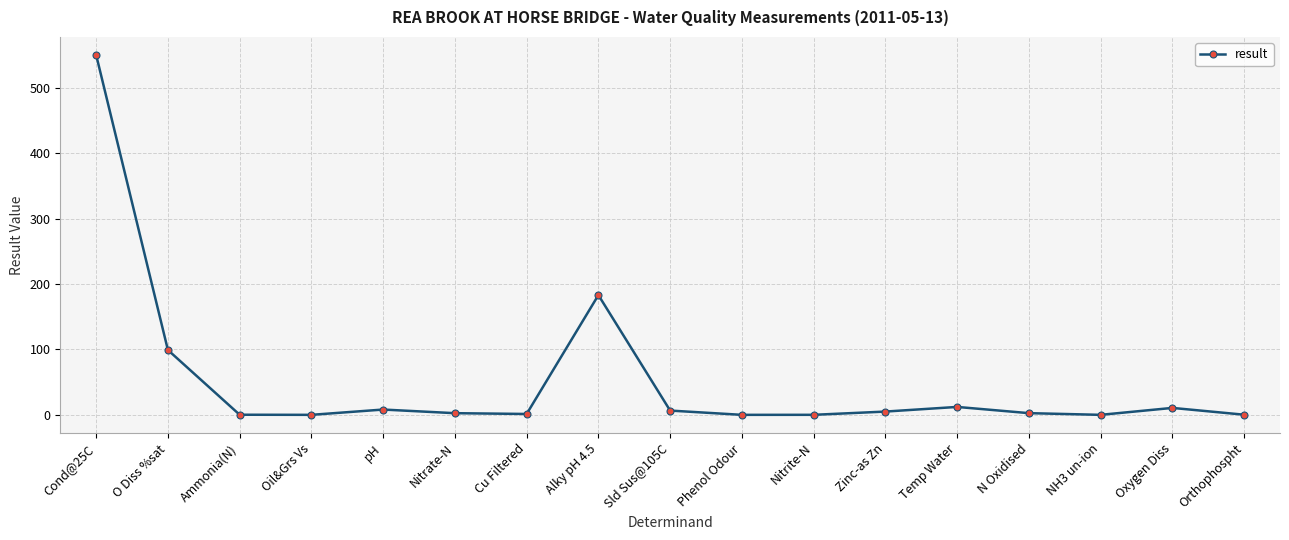

What position from the left is pH?

5